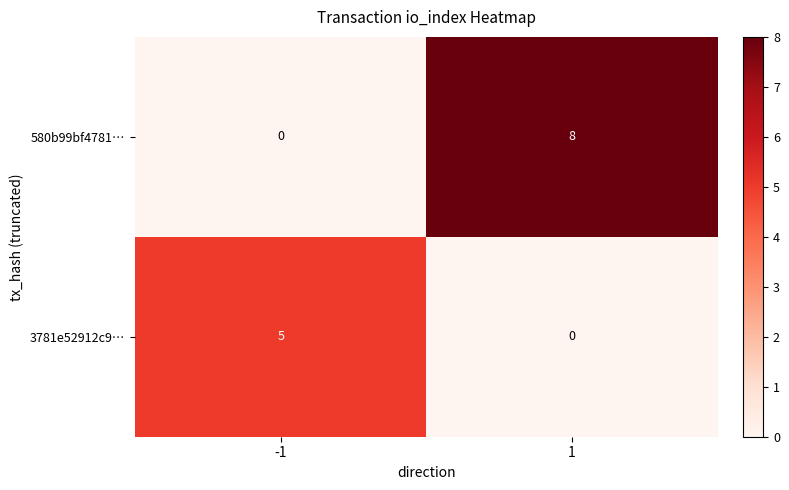

Between -1 and 1, which series saw the biggest shift?

580b99bf4781…